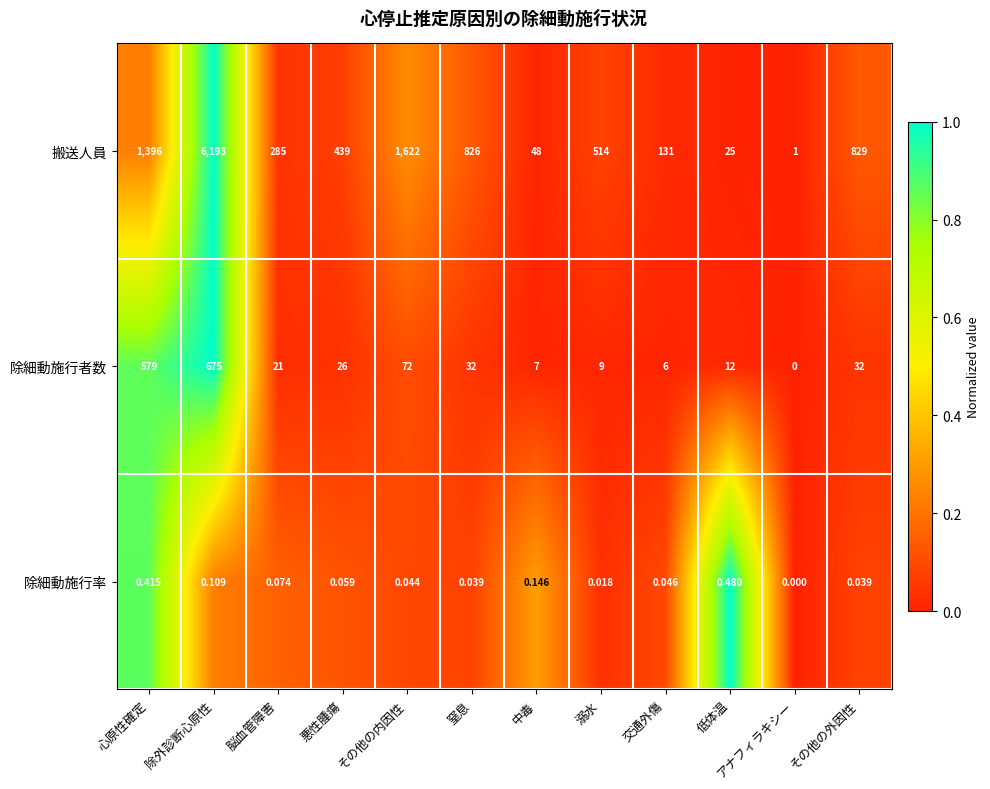

At which category is the sum across all series the highest?

除外診断心原性